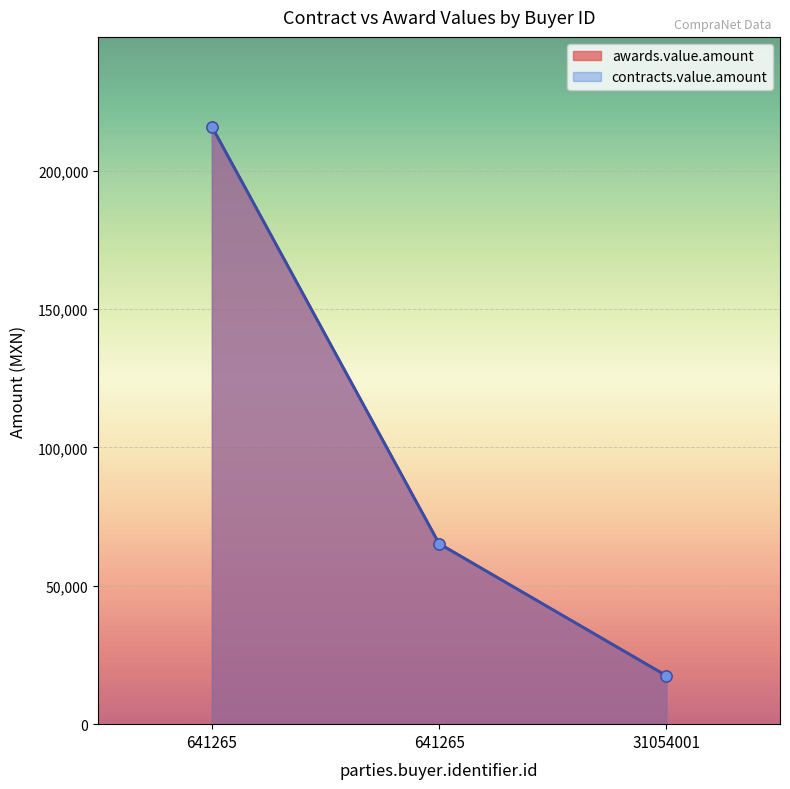

At which label does awards.value.amount reach its peak?

641265